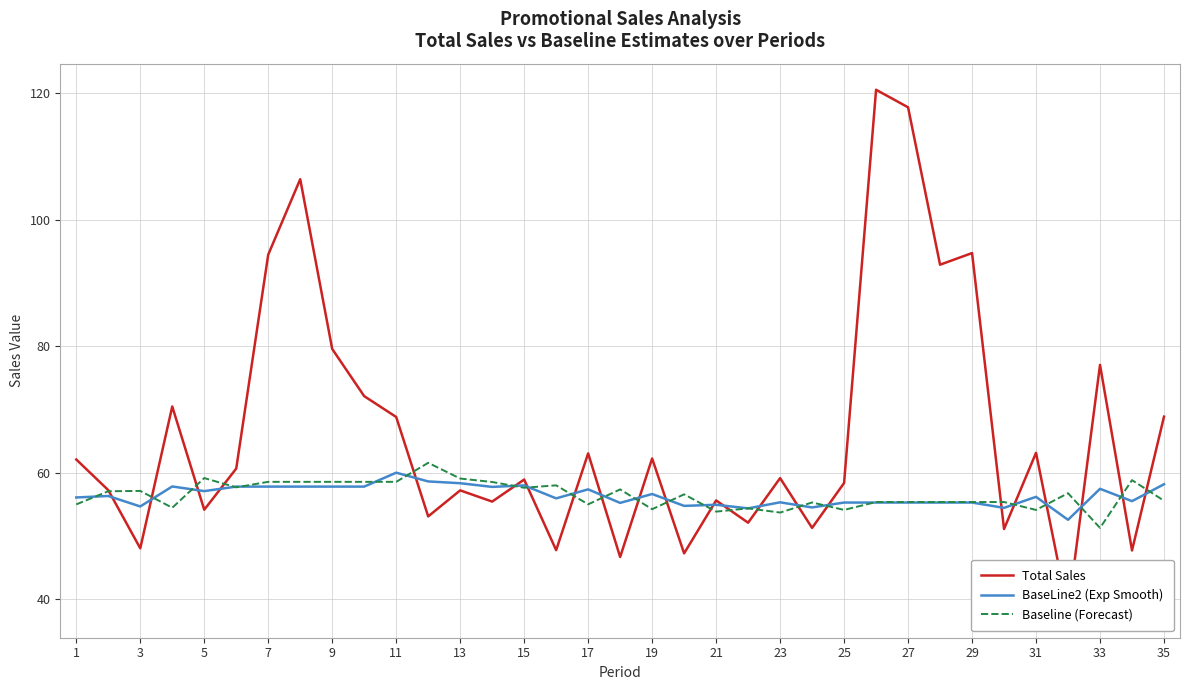

Which series has the largest total across all categories?

Total Sales